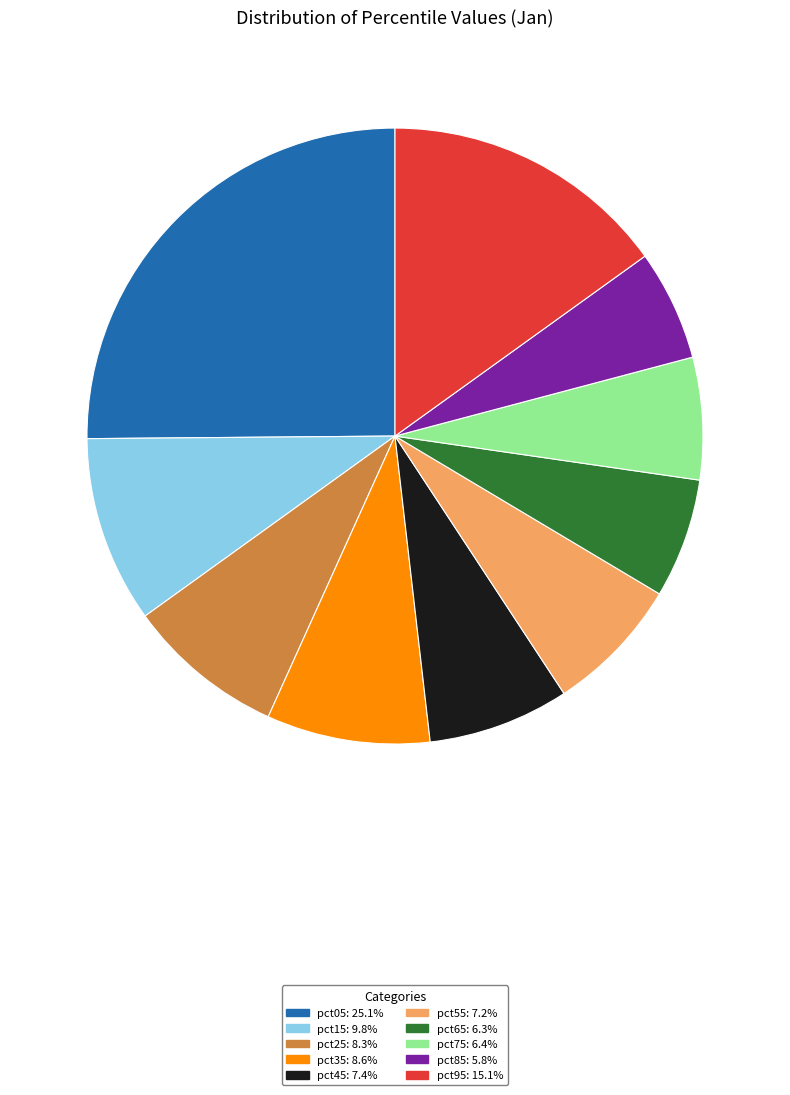

Which category has the biggest portion of the pie?

pct05